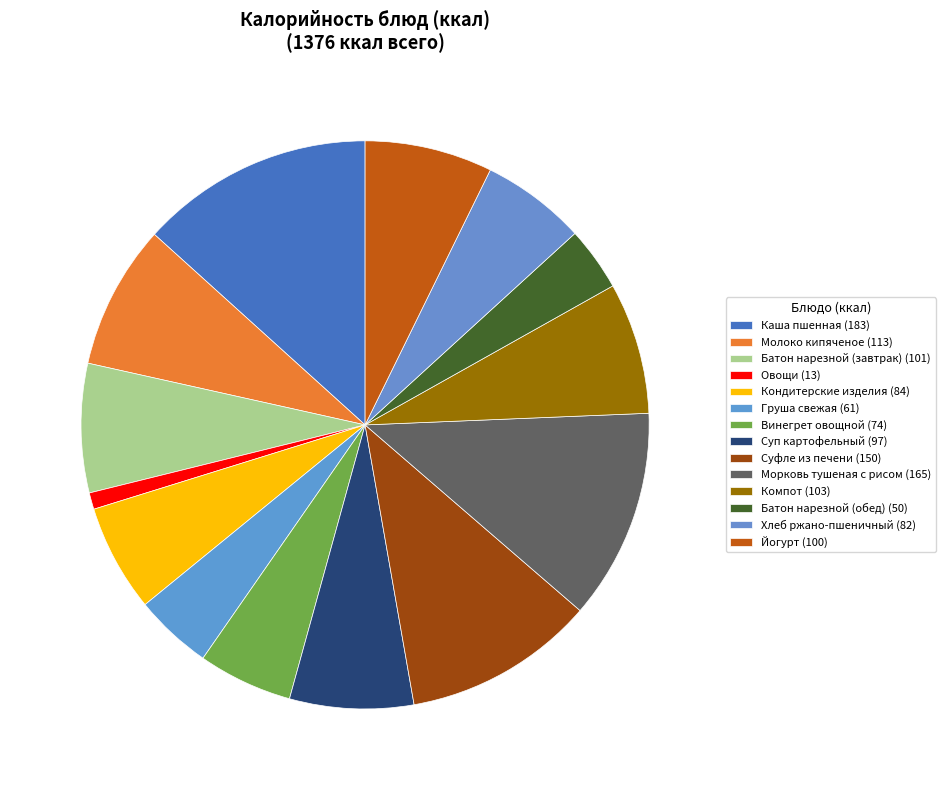

Is there a majority slice in this chart?

No